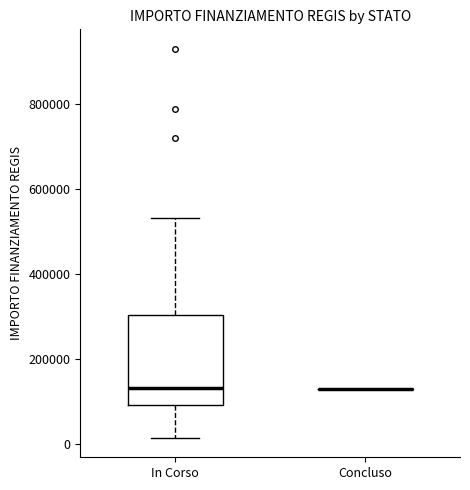

Comparing the boxes themselves (not the whiskers), which one is the tallest?

In Corso